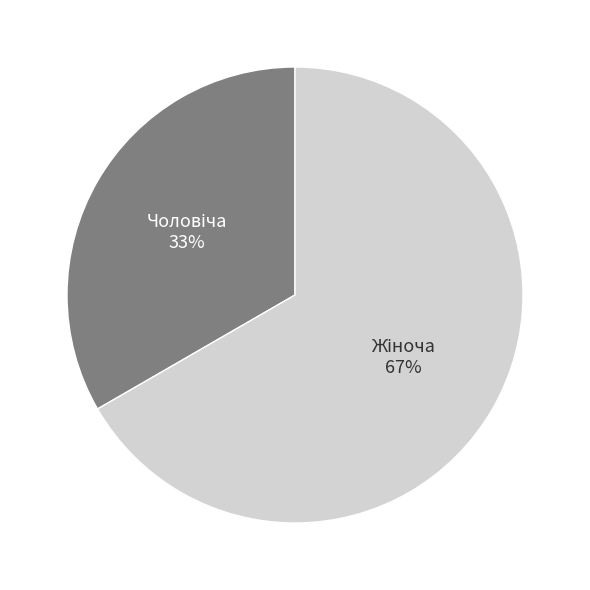

Is there a majority slice in this chart?

Yes